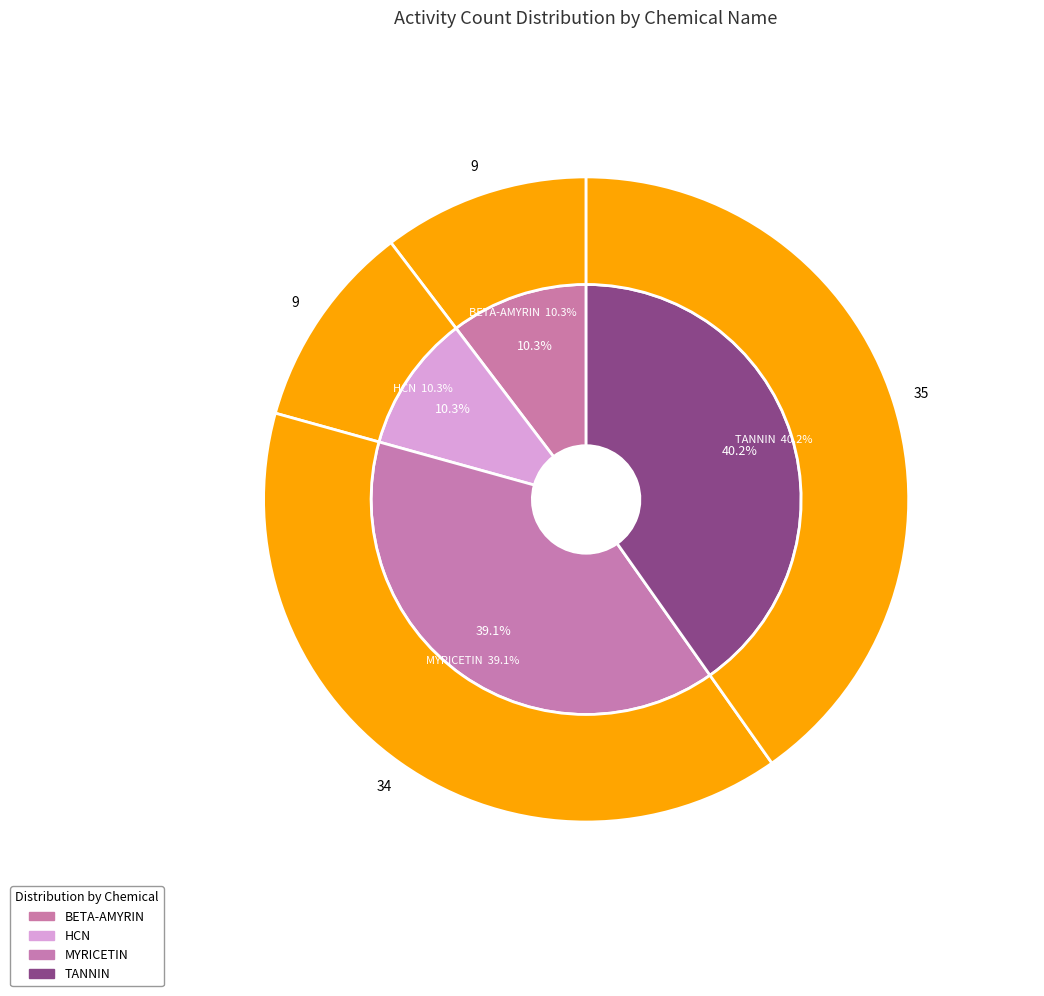

How much of the chart is everything except HCN?

89.7%